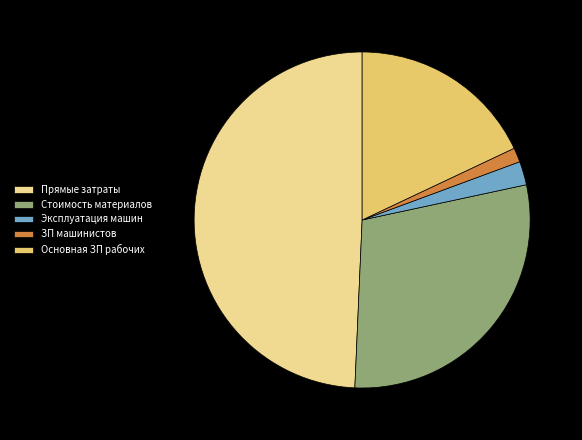

Does Эксплуатация машин account for over 50% of the chart?

No